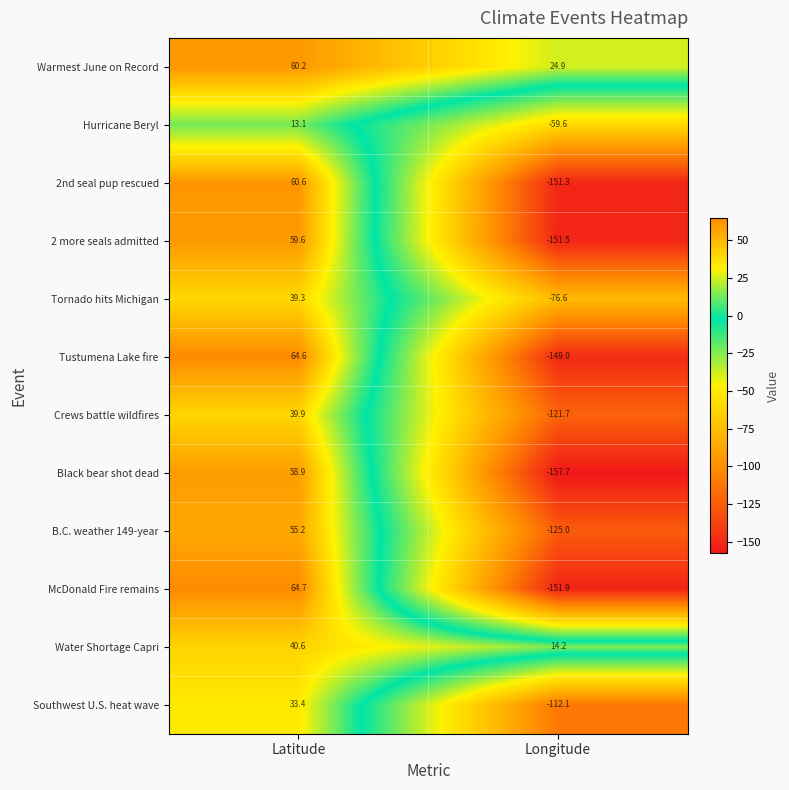

What is the sum of the Hurricane Beryl values at Longitude and Latitude?

-46.5